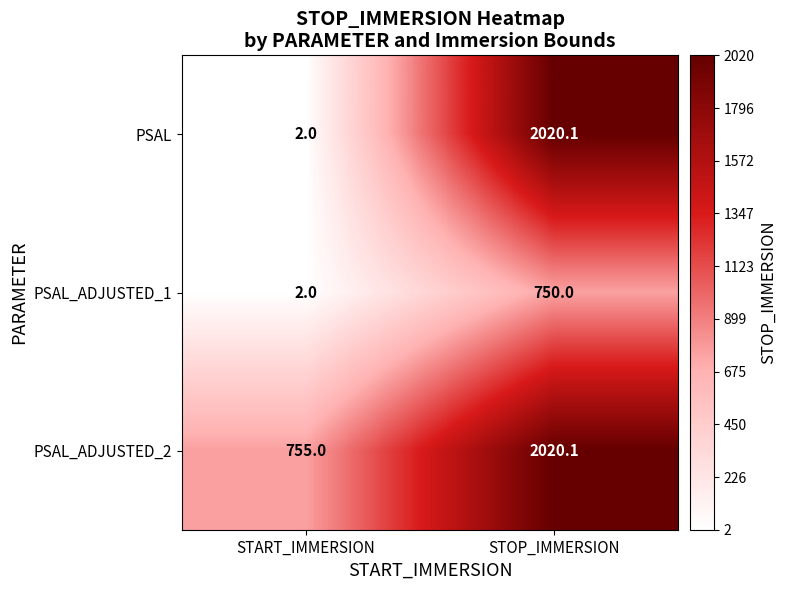

The value of PSAL at STOP_IMMERSION is 2938.2. True or false?

False